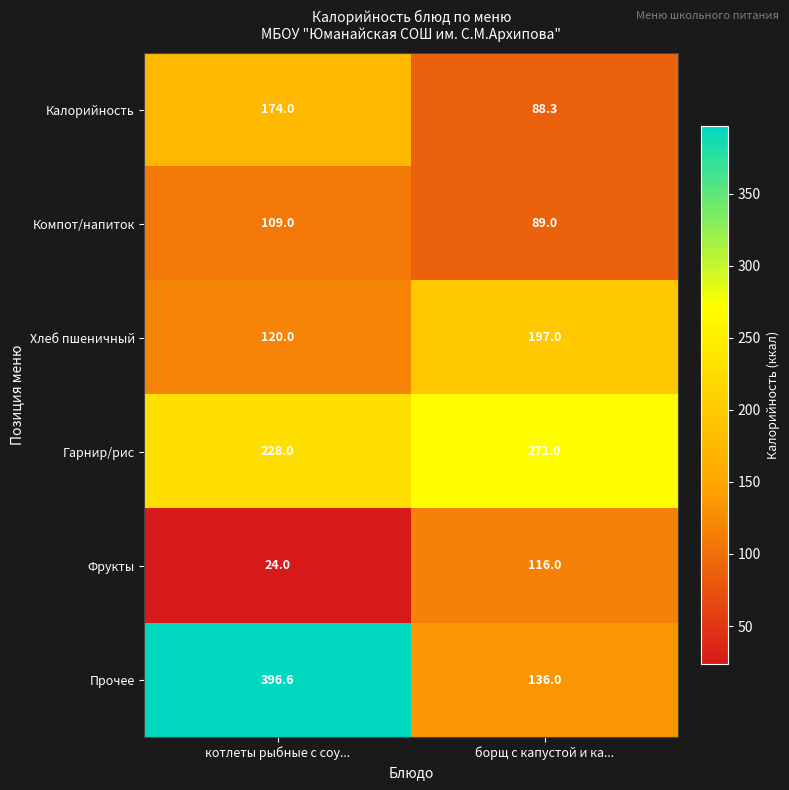

What is the difference between the highest and lowest values at котлеты рыбные с соу...?

372.6